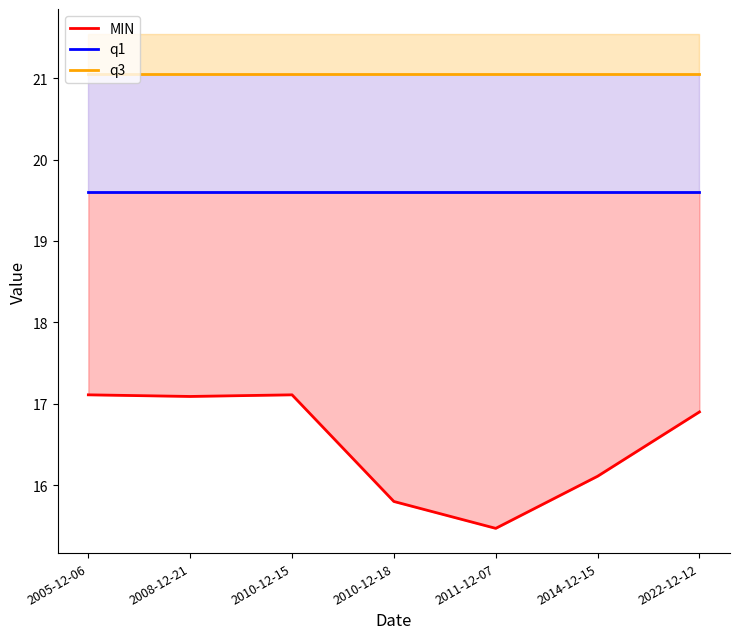

Which series has the largest range (max minus min)?

MIN